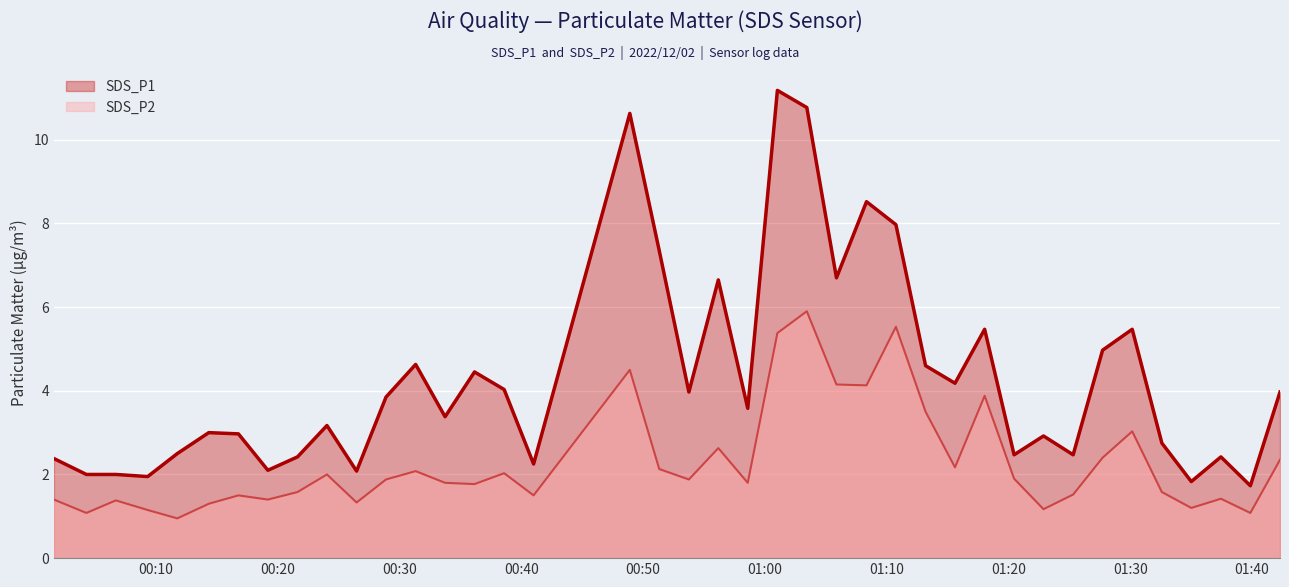

At which category is the sum across all series the highest?

2022/12/02 01:03:27